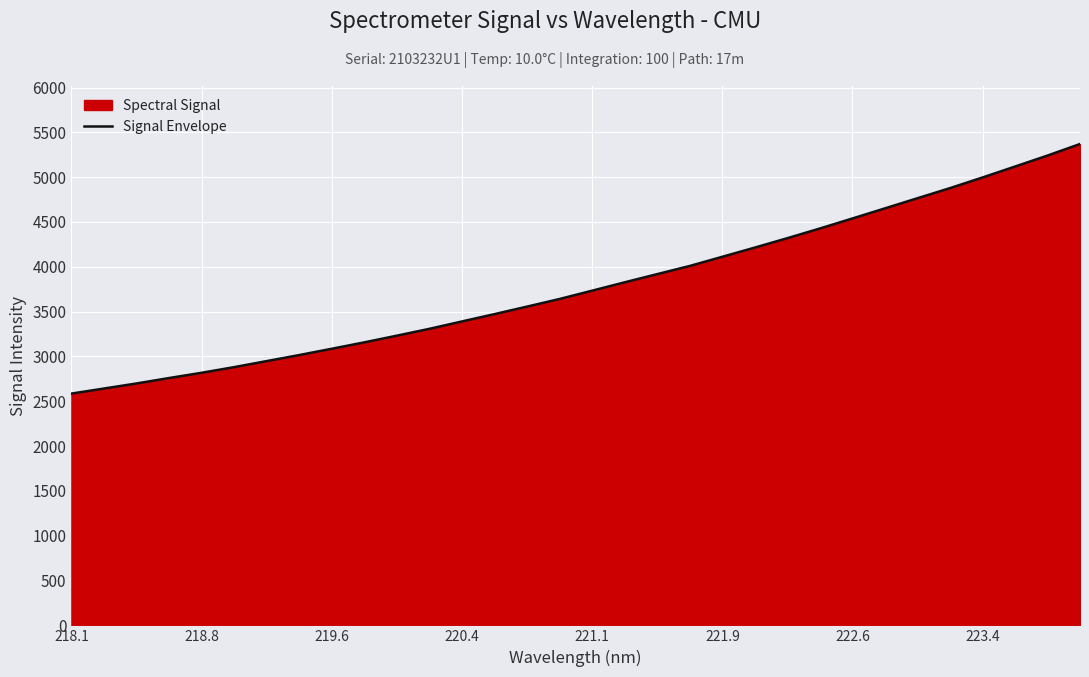

What is the maximum value shown in the chart?

5369.6